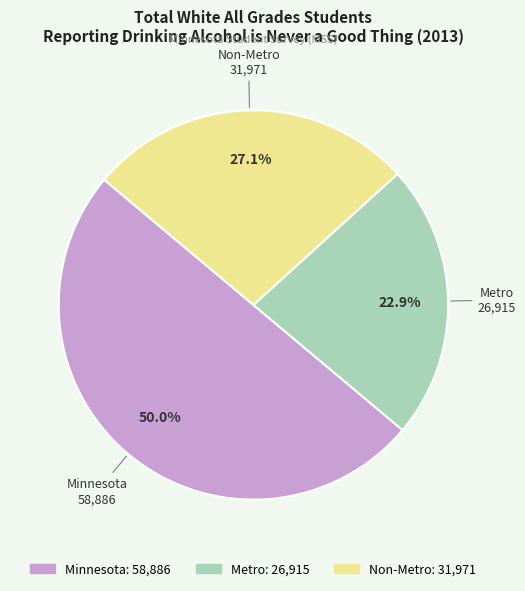

What is the smallest slice in the pie chart?

Metro